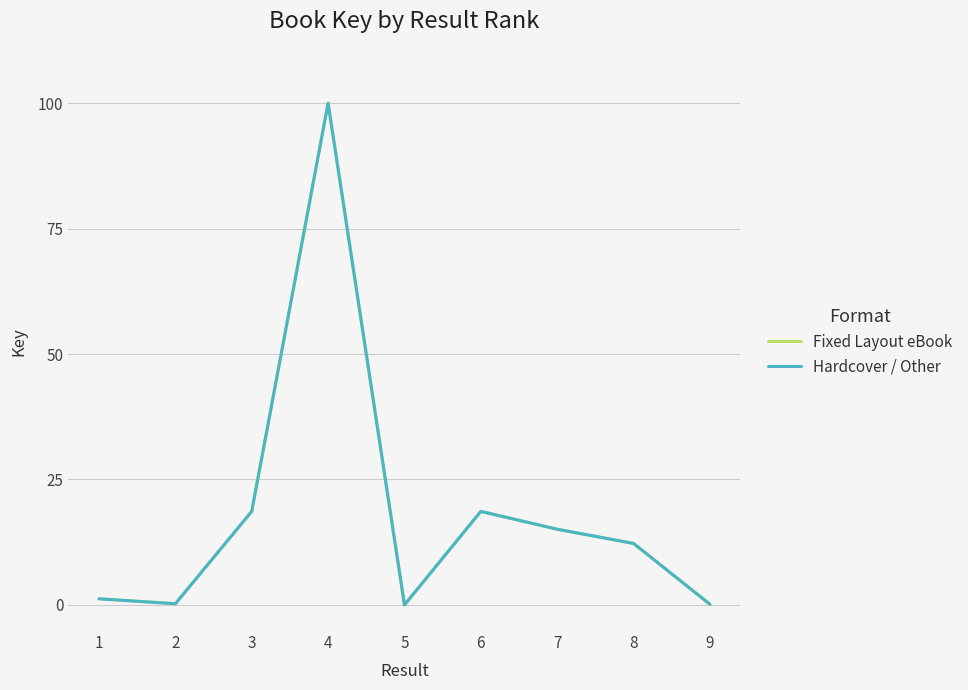

Which series has the largest total across all categories?

Fixed Layout eBook